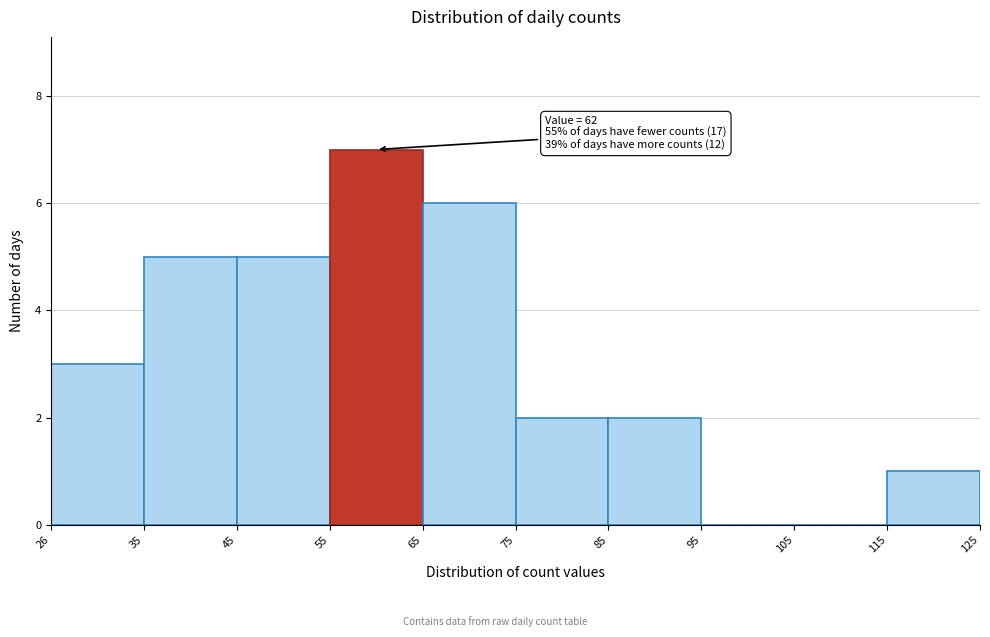

Which range on the x-axis has the tallest bar?

55 to 65